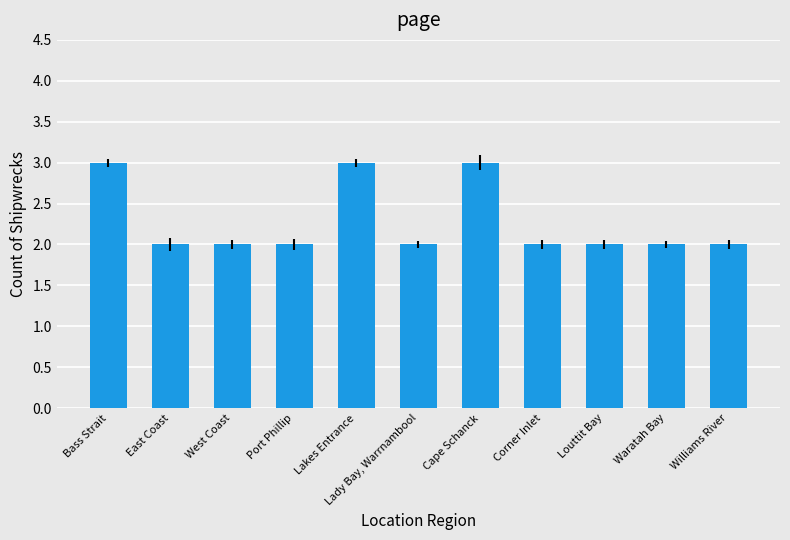

Does the chart contain stacked bars?

No